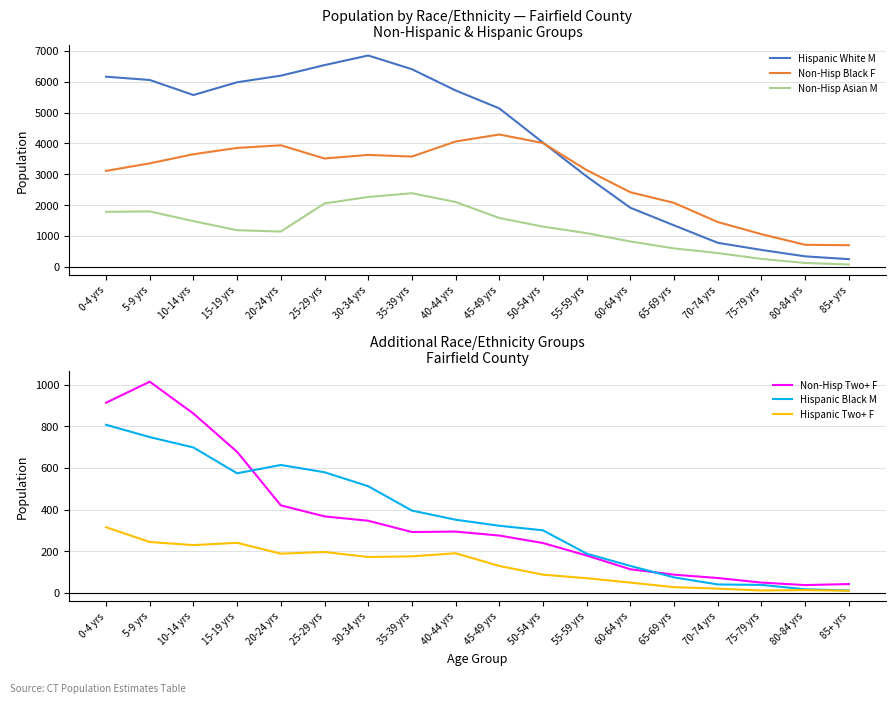

True or false: Hispanic Black M has more than 0 interior local peaks.

True